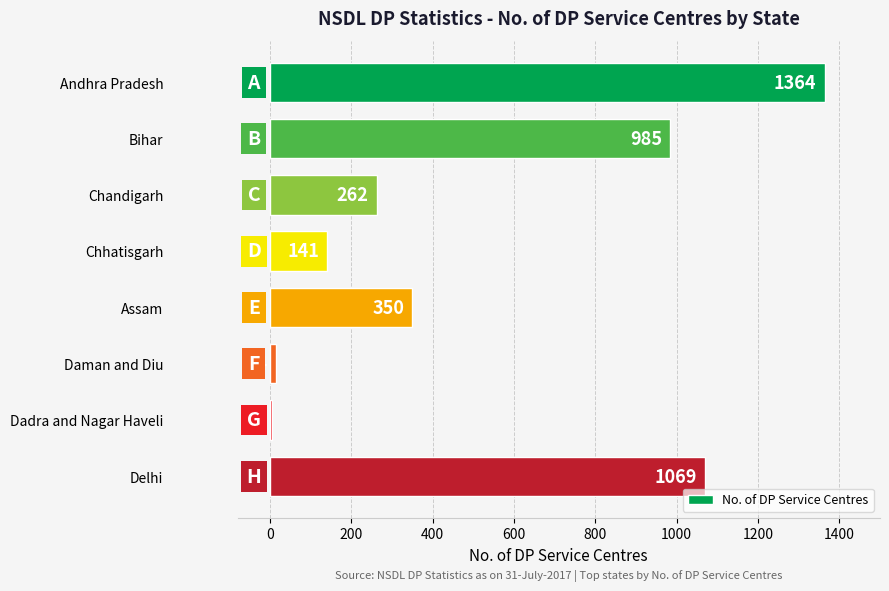

What is the greatest value displayed?

1364